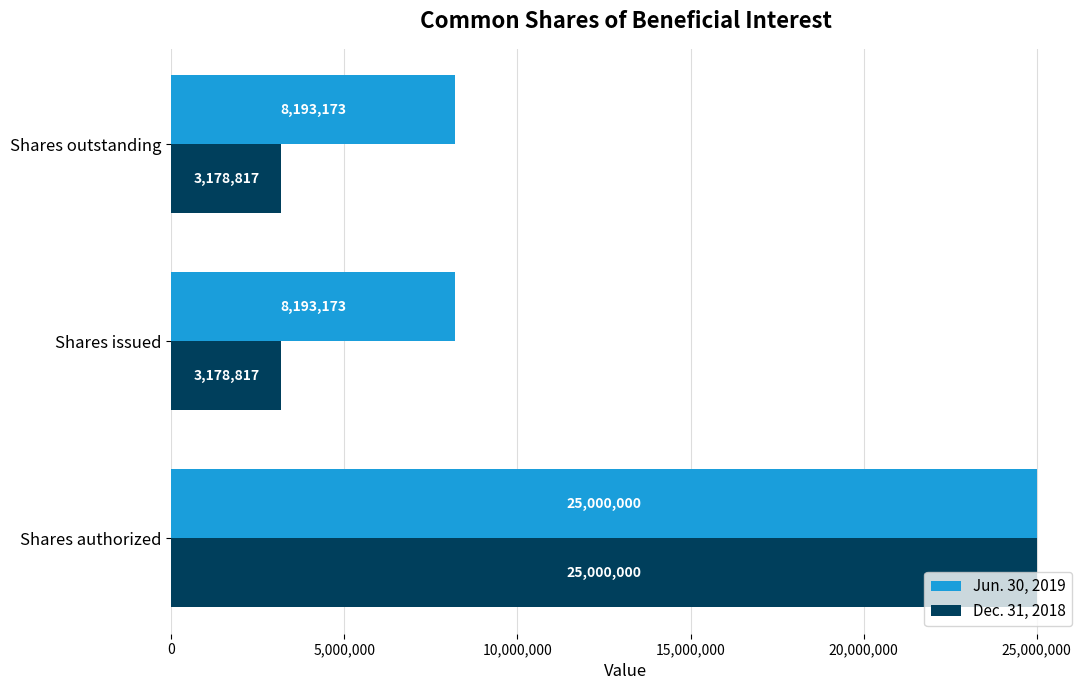

At which label does Jun. 30, 2019 reach its peak?

Shares authorized